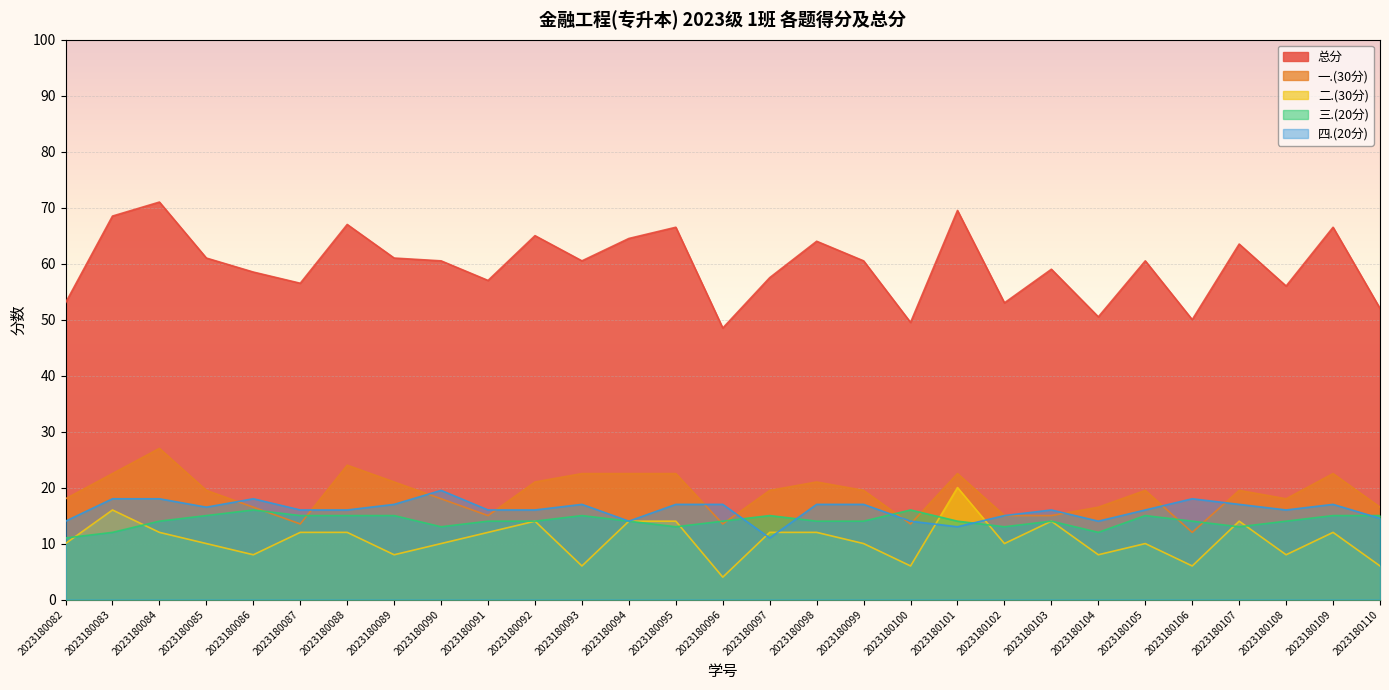

What is the sum of all 三.(20分) values?

408.0